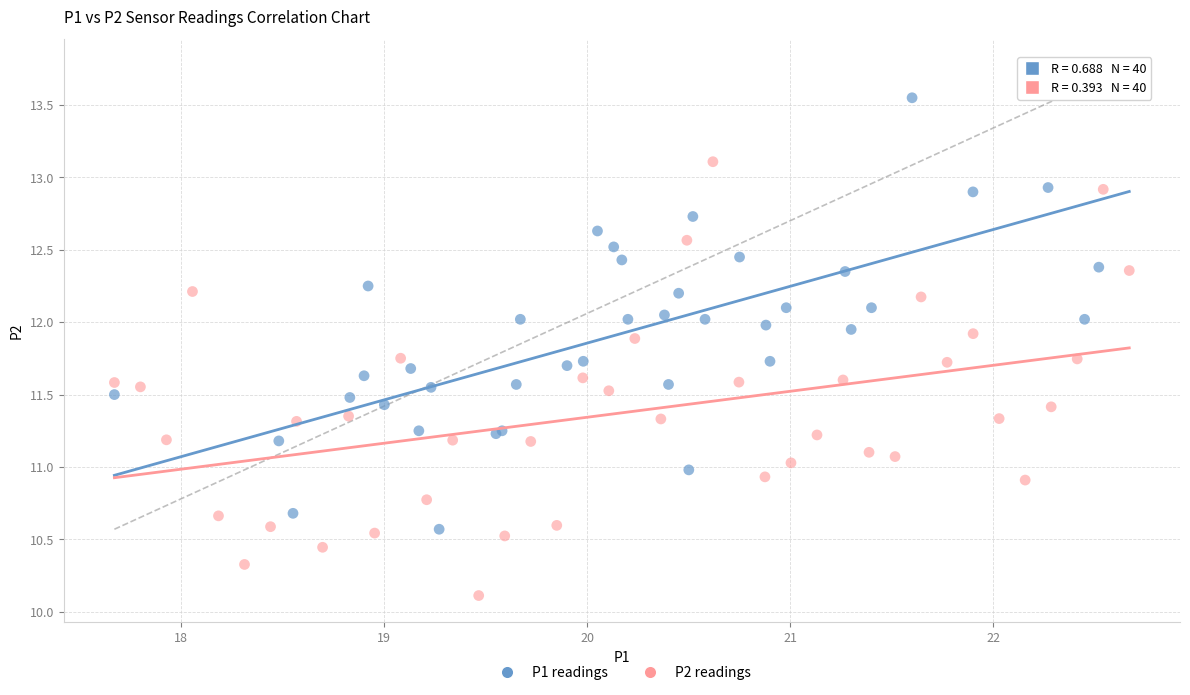

Which series contains the highest Y value?

P1 readings